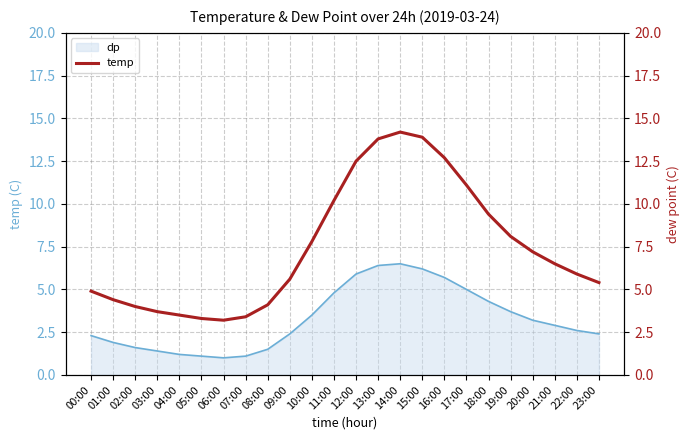

Is it true that dp equals 3.4 at 22:00?

False